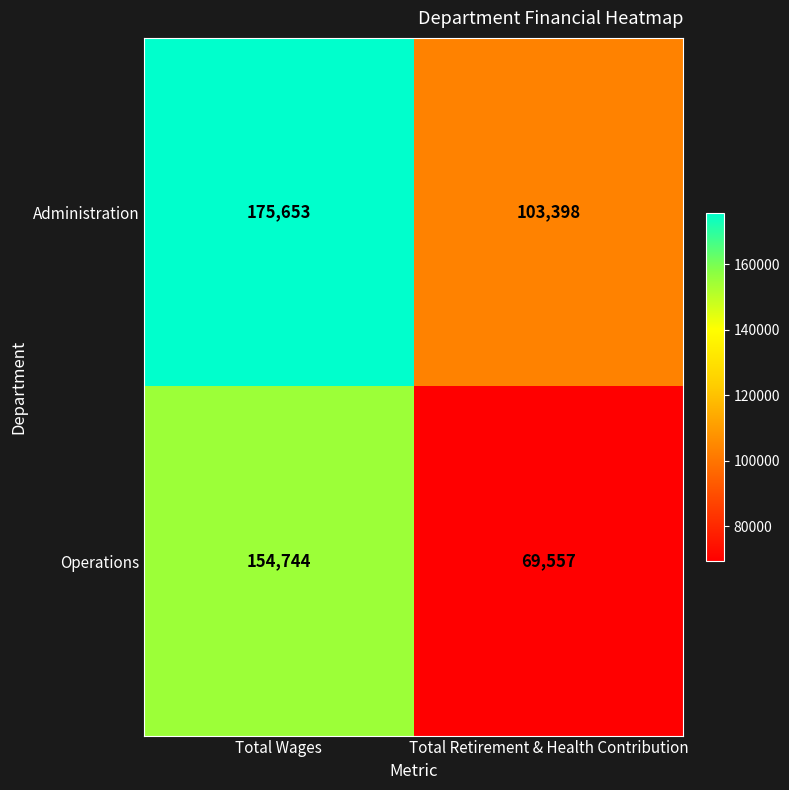

What is the difference between the maximum and minimum values in the Operations series?

85187